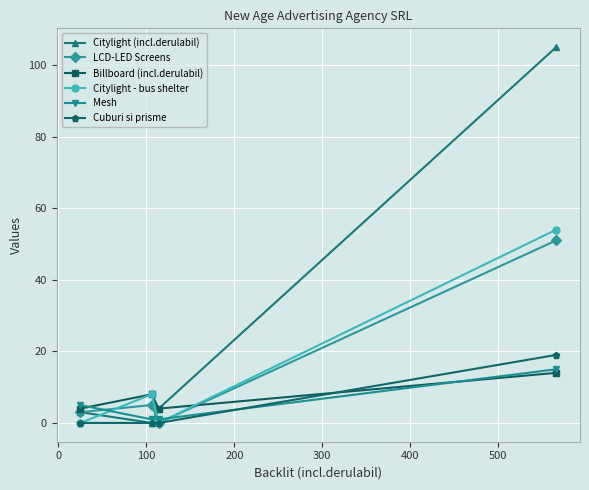

Which series ends up on top after the final intersection of LCD-LED Screens and Citylight (incl.derulabil)?

Citylight (incl.derulabil)